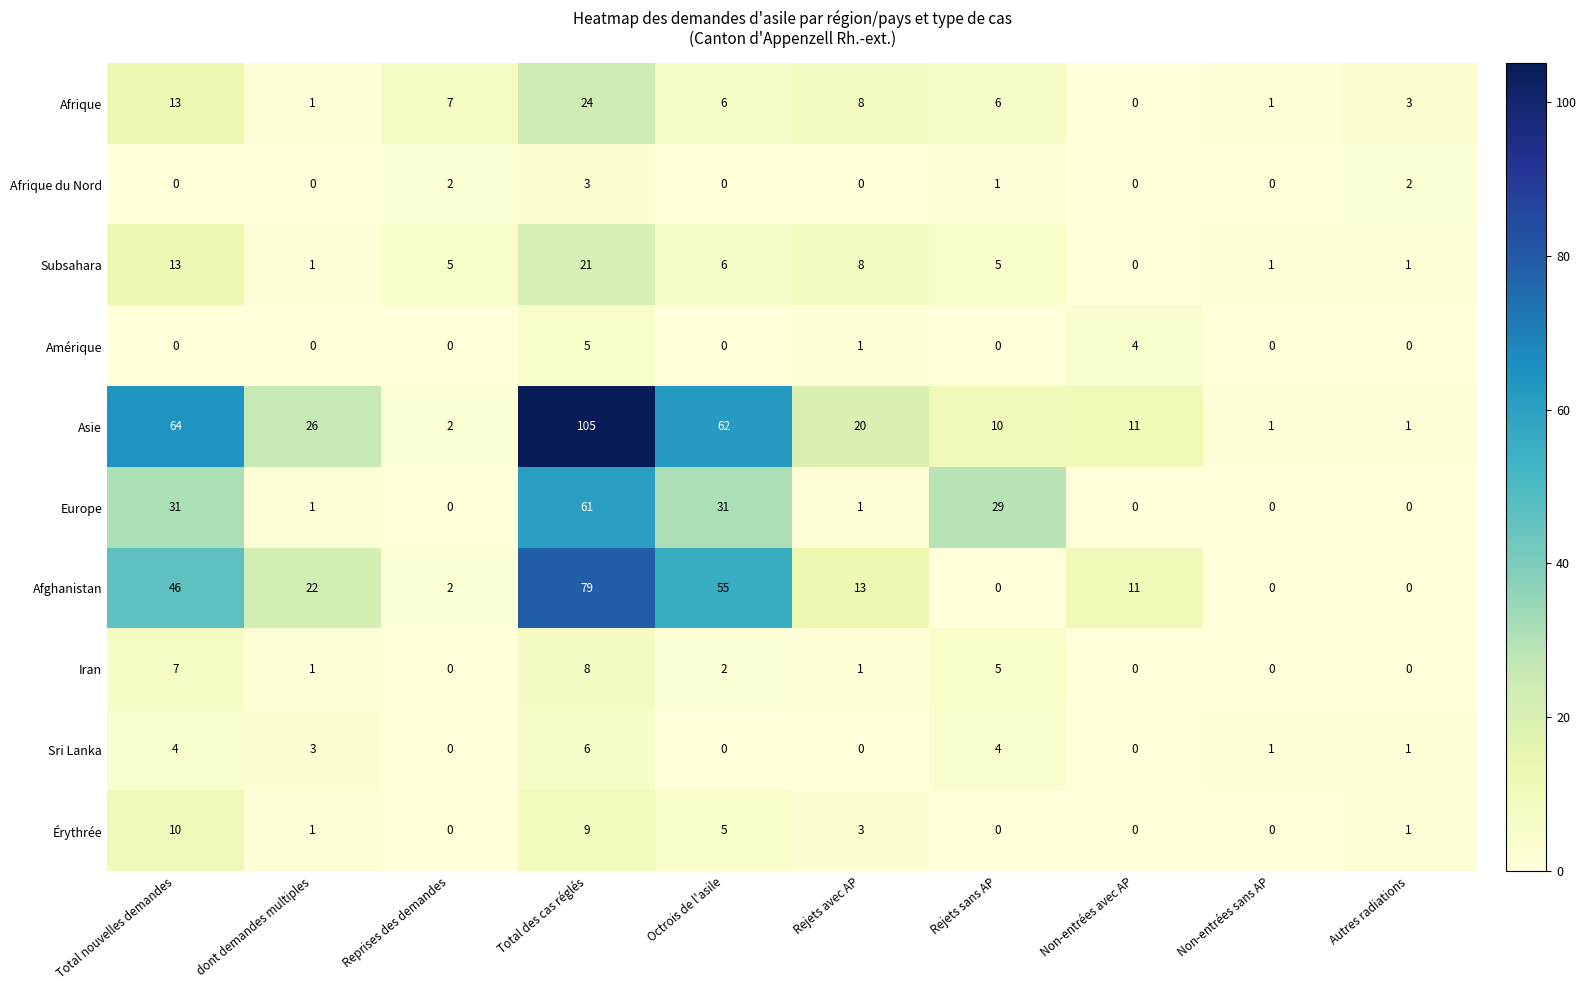

Rank the series by their maximum value, from highest to lowest.

Asie, Afghanistan, Europe, Afrique, Subsahara, Érythrée, Iran, Sri Lanka, Amérique, Afrique du Nord